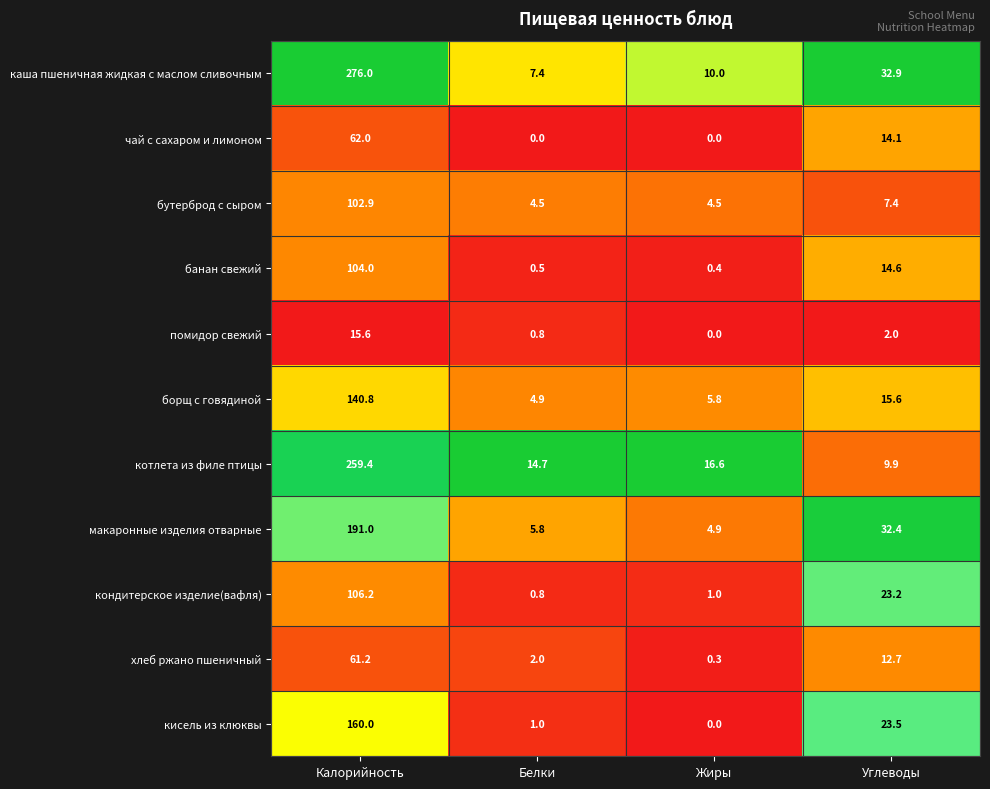

What is the difference between the highest and lowest values at Углеводы?

30.9